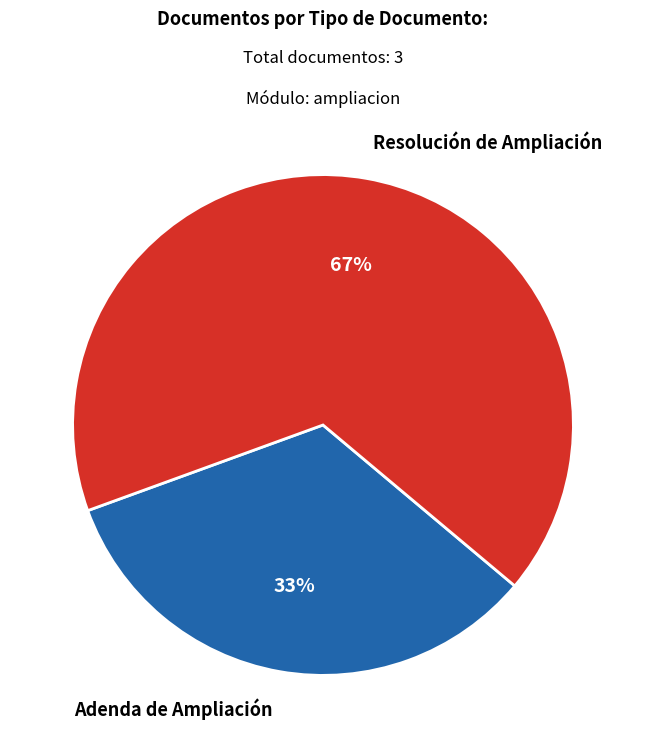

To the nearest percent, what percentage of the pie is Resolución de Ampliación?

67%